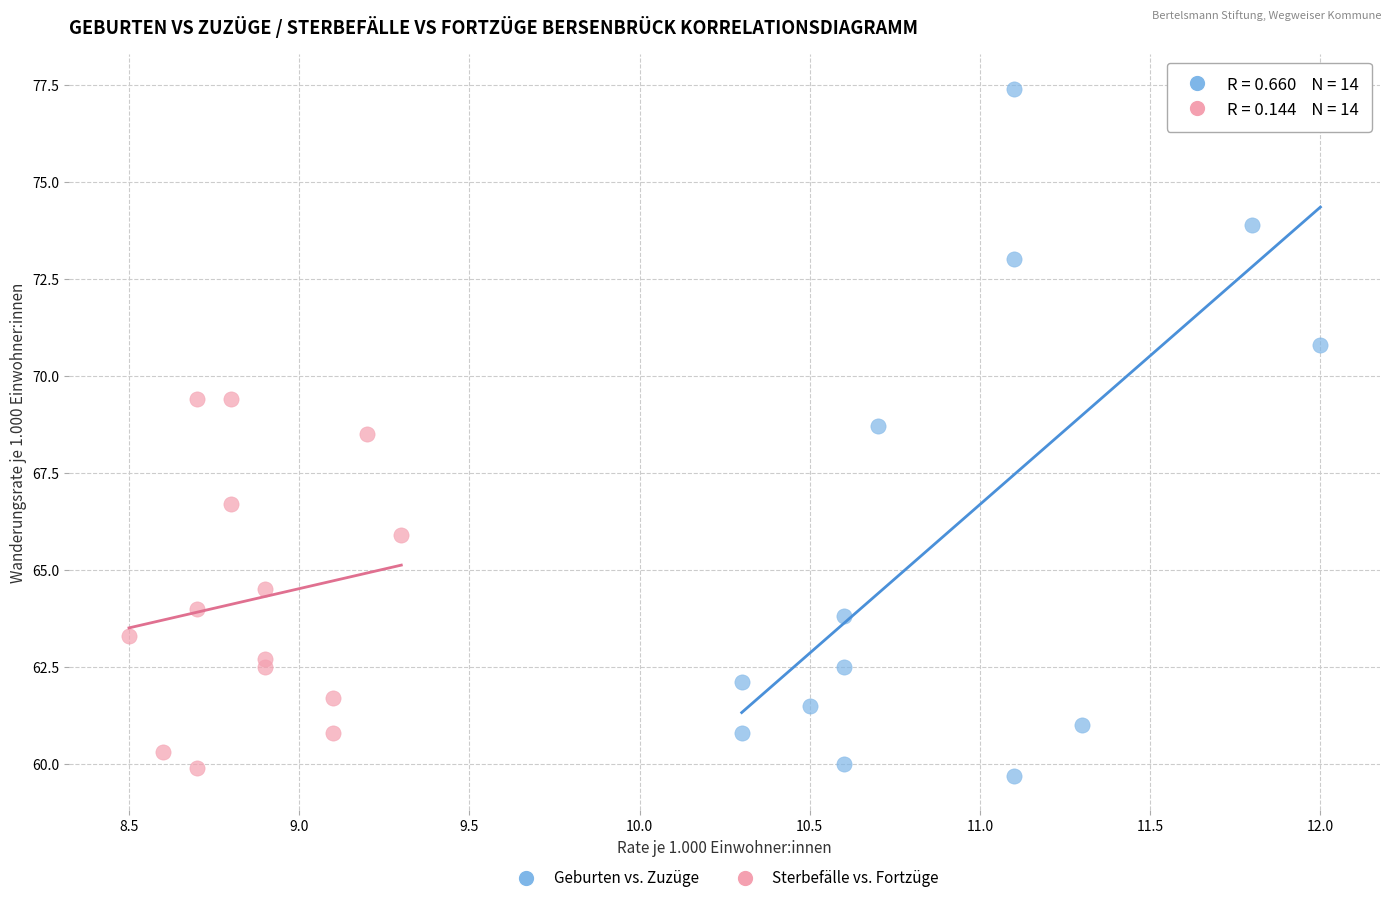

Which series has the widest spread of Y values?

Geburten vs. Zuzüge